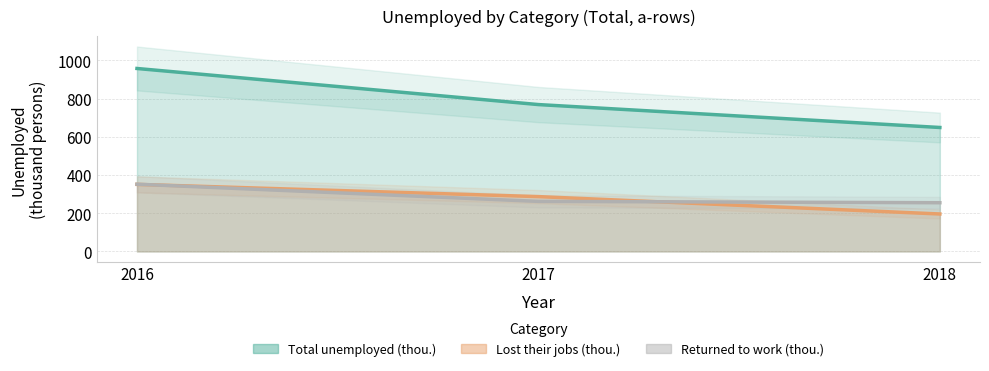

What is the value of the Lost their jobs (thou.) point at the 1st from the left?

351